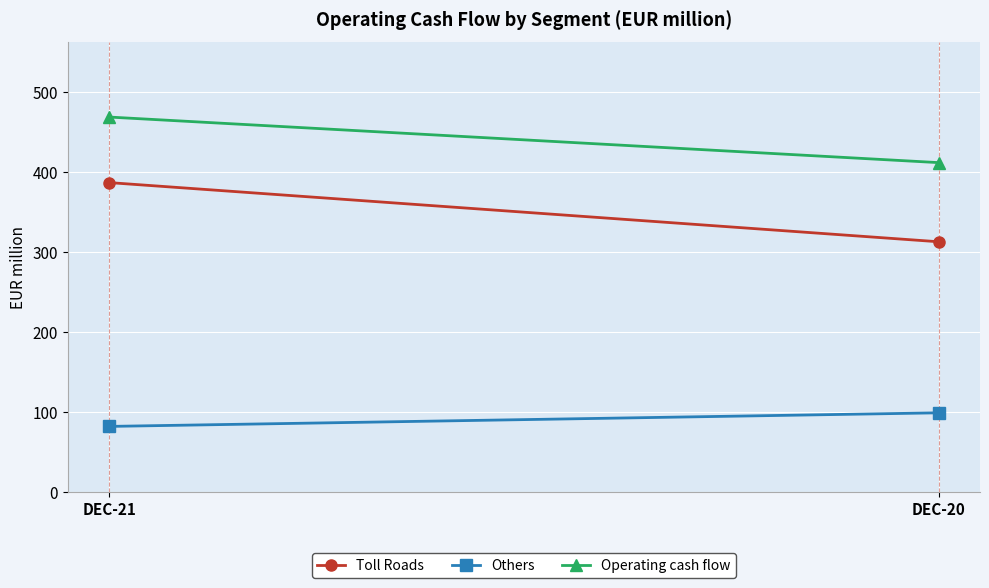

Is it true that Others equals 41 at DEC-20?

False